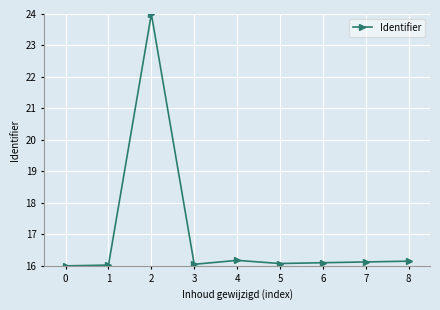

The chart shows a value of 5.8 at 5. True or false?

False